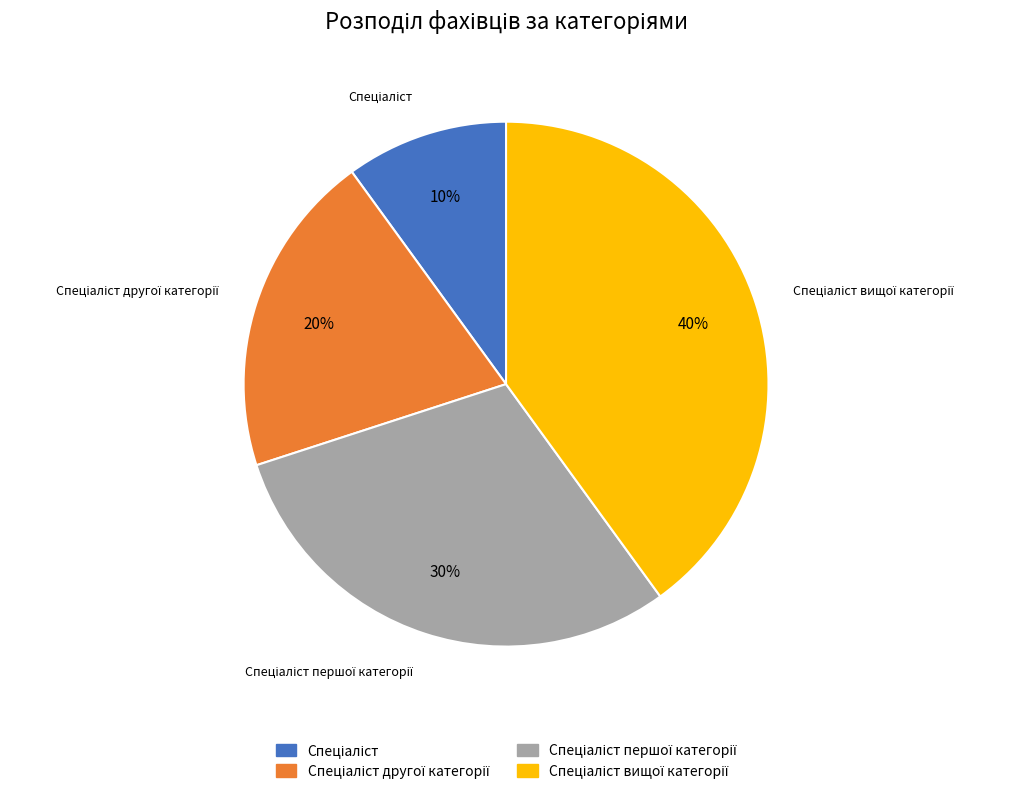

Is there any slice that represents more than half of the pie?

No